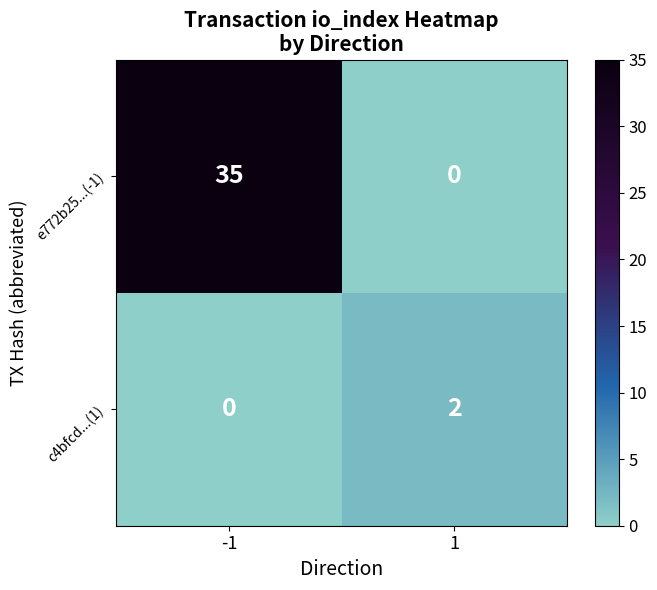

How many series are shown in this chart?

2